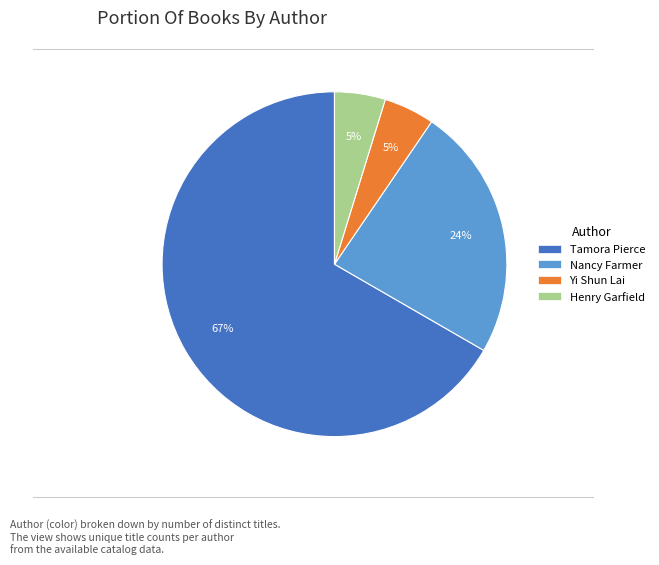

To the nearest percent, what is the average slice percentage?

25%